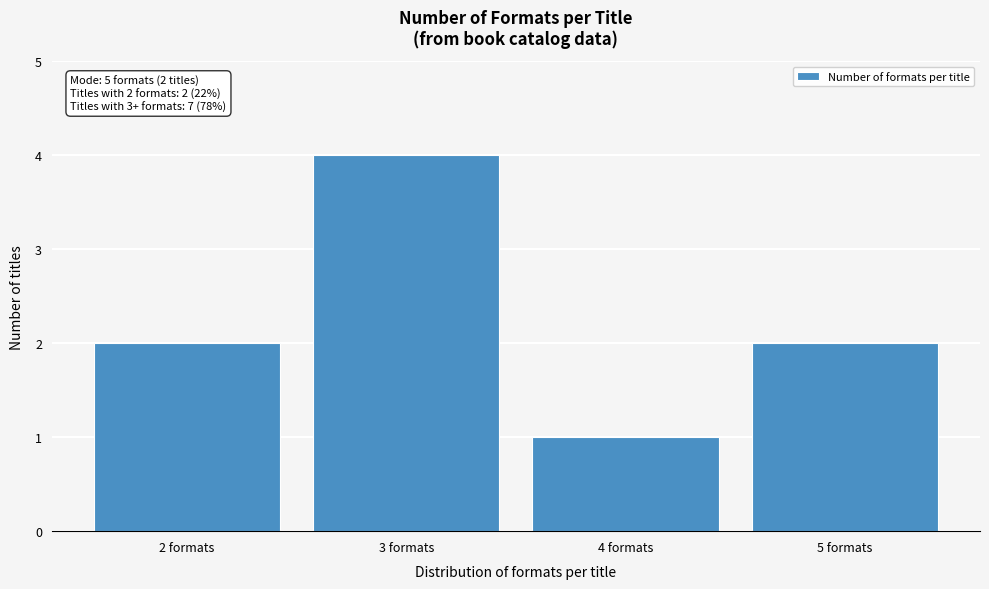

Reading left to right, what are all the values shown in this chart?

2	4	1	2